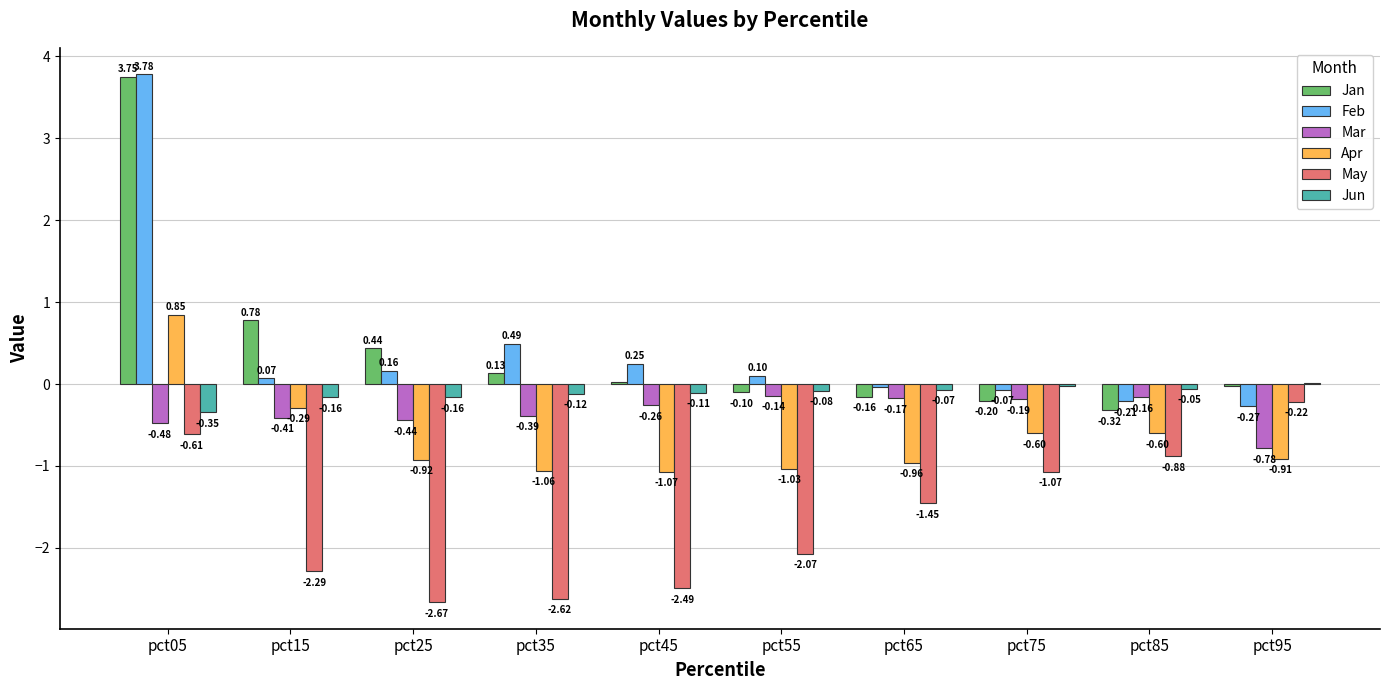

What is the total value across all series at pct65?

-2.9